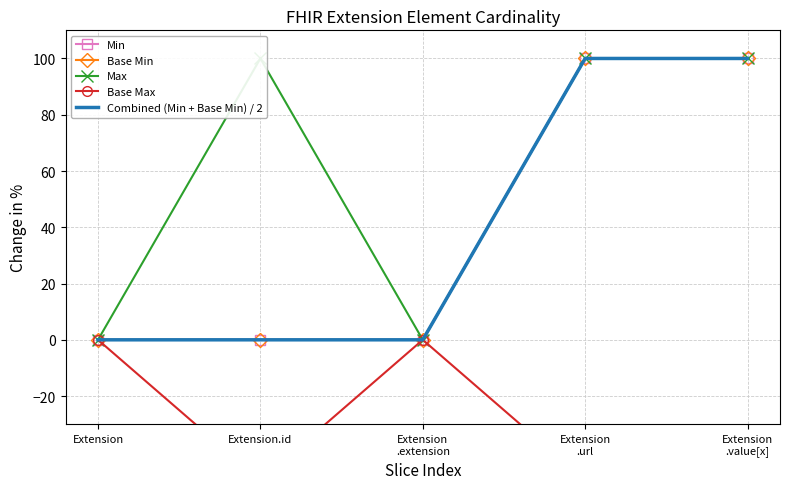

Which series has the largest range (max minus min)?

Min